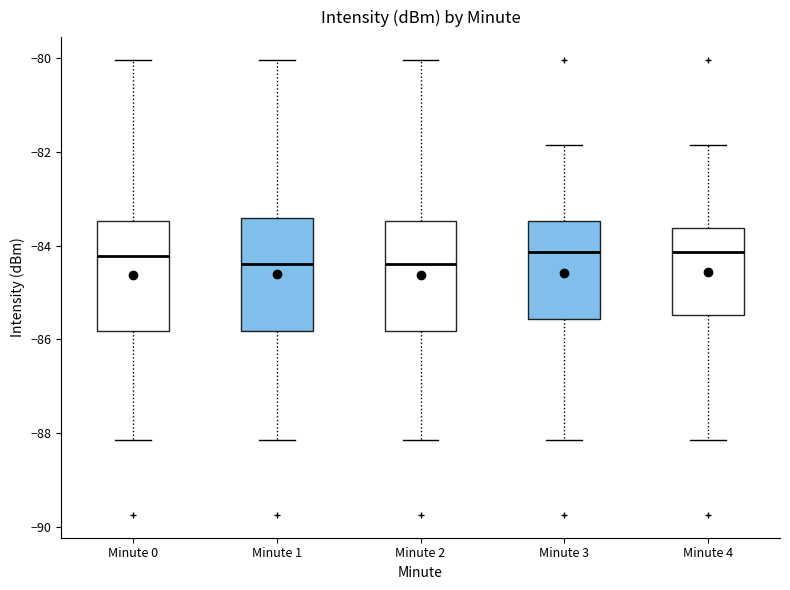

Reading left to right, transcribe this box plot: for each box, give where its median line is, the range the box spans, and where its two whiskers end, as read against the y-axis. The values are not printed on the chart, so give them approximately, as read against the axis.

Minute 0: median -84.2, box -85.8 to -83.4, whiskers -88.2 to -80.0
Minute 1: median -84.4, box -85.8 to -83.4, whiskers -88.2 to -80.0
Minute 2: median -84.4, box -85.8 to -83.4, whiskers -88.2 to -80.0
Minute 3: median -84.2, box -85.6 to -83.4, whiskers -88.2 to -81.8
Minute 4: median -84.2, box -85.4 to -83.6, whiskers -88.2 to -81.8